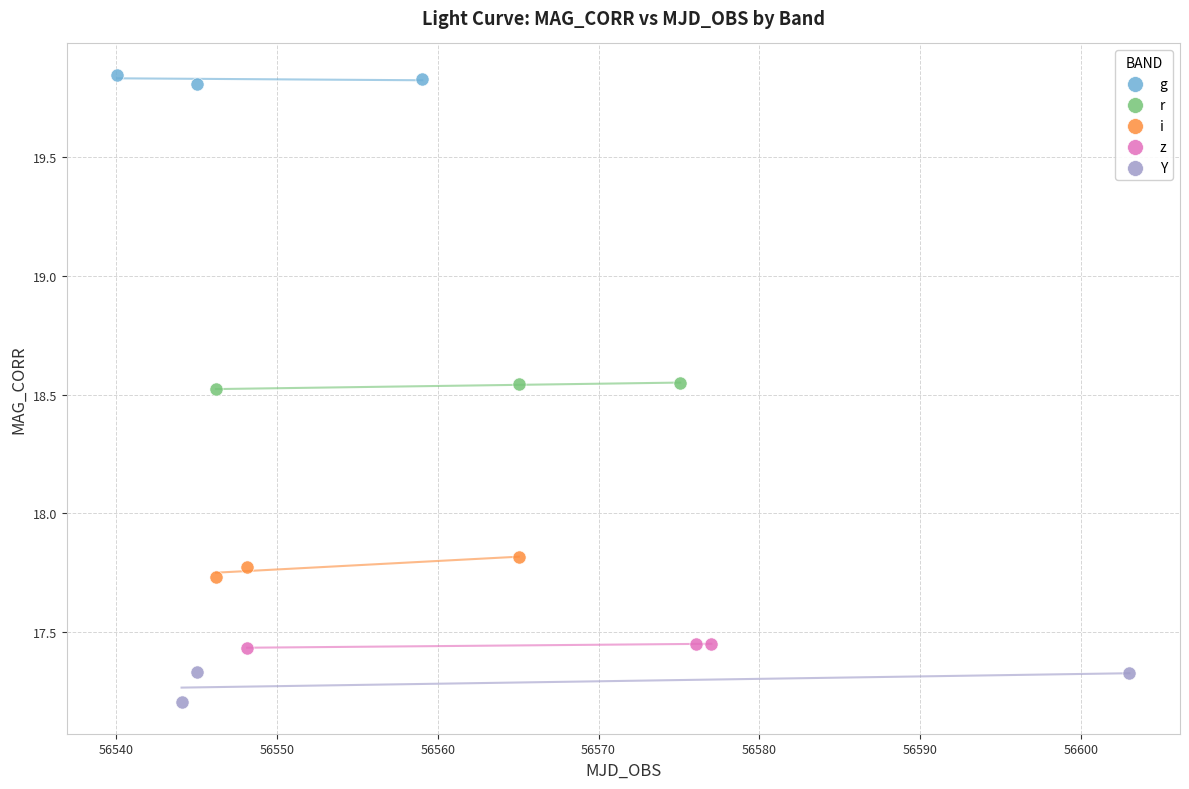

Which series reaches the maximum Y coordinate?

g